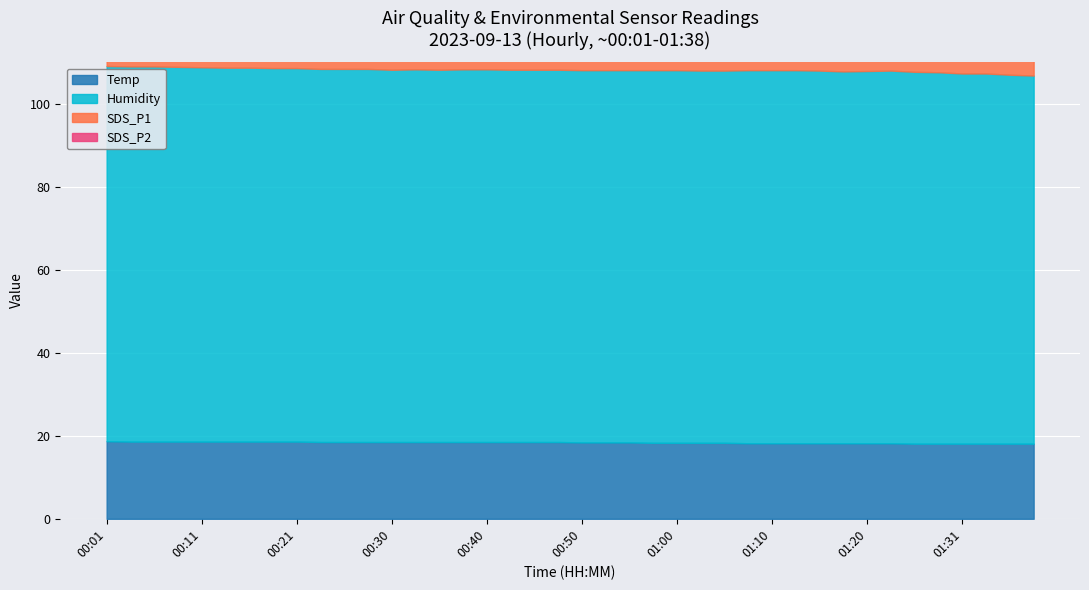

True or false: SDS_P2 has a value of 1.6 at 00:38.

False